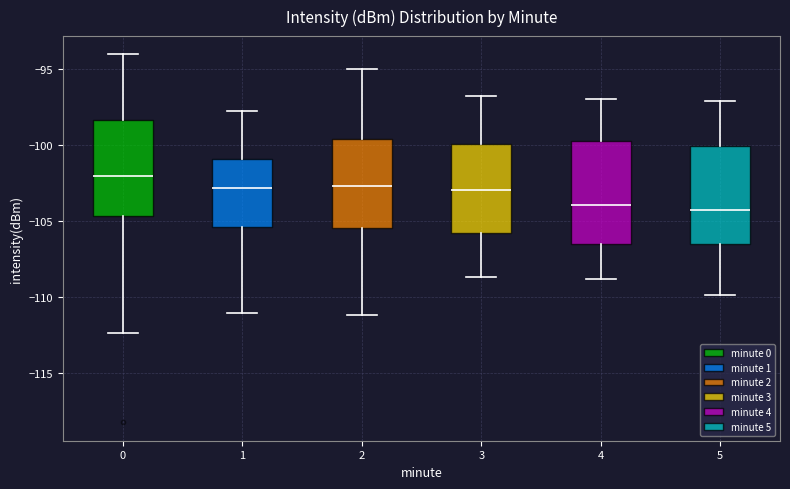

Reading left to right, read every box against the y-axis: the position of its median line, the range the box covers, and the ends of its whiskers. The values are not printed on the chart, so give them approximately, as read against the axis.

0: median -102.0, box -104.5 to -98.5, whiskers -112.5 to -94.0
1: median -103.0, box -105.5 to -101.0, whiskers -111.0 to -98.0
2: median -102.5, box -105.5 to -99.5, whiskers -111.0 to -95.0
3: median -103.0, box -106.0 to -100.0, whiskers -108.5 to -97.0
4: median -104.0, box -106.5 to -99.5, whiskers -109.0 to -97.0
5: median -104.5, box -106.5 to -100.0, whiskers -110.0 to -97.0